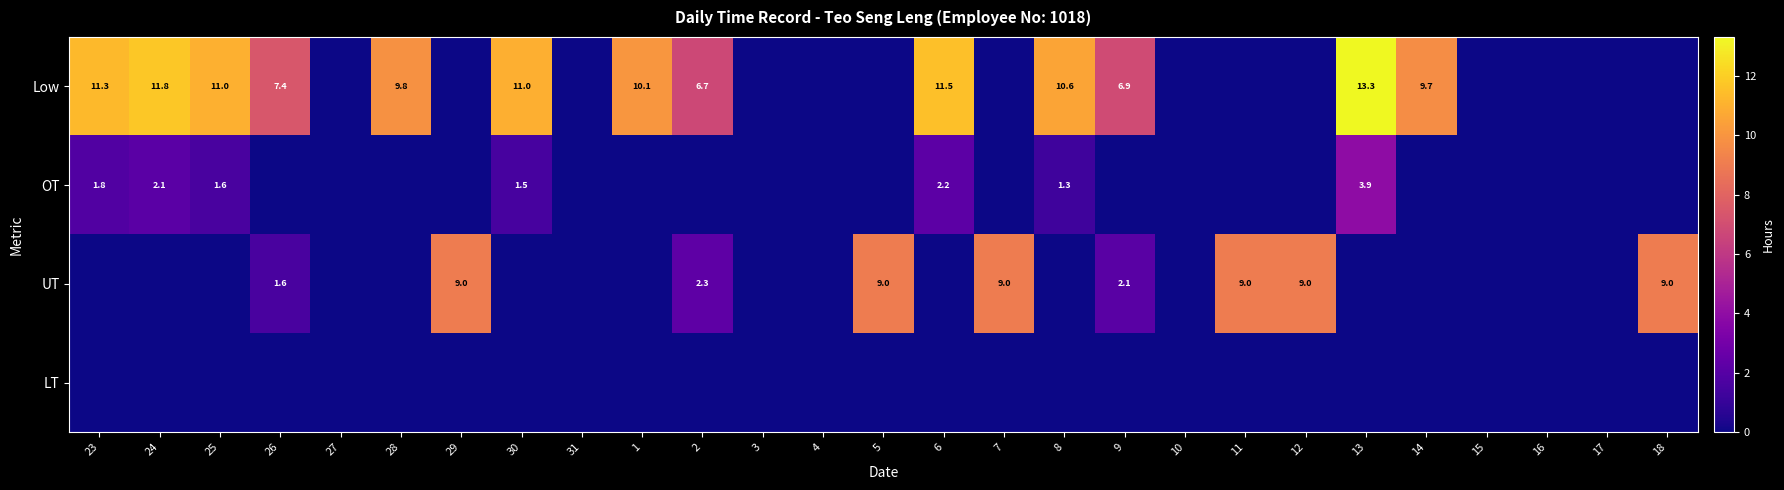

Is it true that Low equals 3.3 at 26?

False